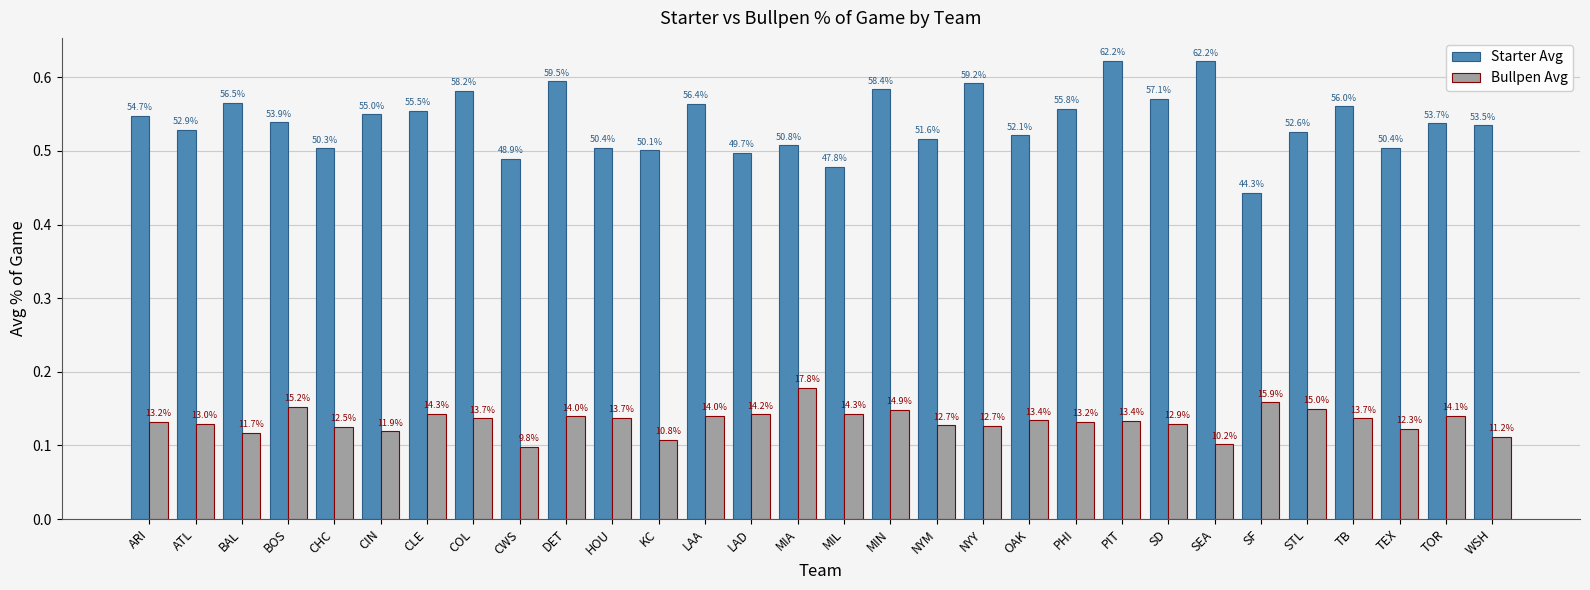

Reading right to left, list all the values displayed in this chart.

Starter Avg: 0.5	0.5	0.5	0.6	0.5	0.4	0.6	0.6	0.6	0.6	0.5	0.6	0.5	0.6	0.5	0.5	0.5	0.6	0.5	0.5	0.6	0.5	0.6	0.6	0.5	0.5	0.5	0.6	0.5	0.5
Bullpen Avg: 0.1	0.1	0.1	0.1	0.1	0.2	0.1	0.1	0.1	0.1	0.1	0.1	0.1	0.1	0.1	0.2	0.1	0.1	0.1	0.1	0.1	0.1	0.1	0.1	0.1	0.1	0.2	0.1	0.1	0.1